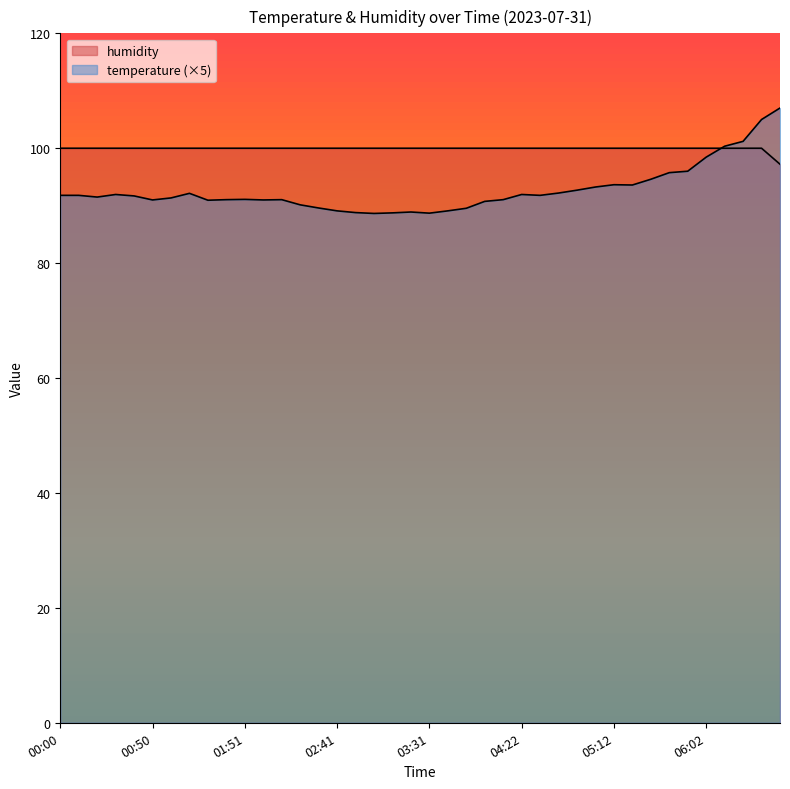

The humidity series shows 100.0 at 04:12. True or false?

True